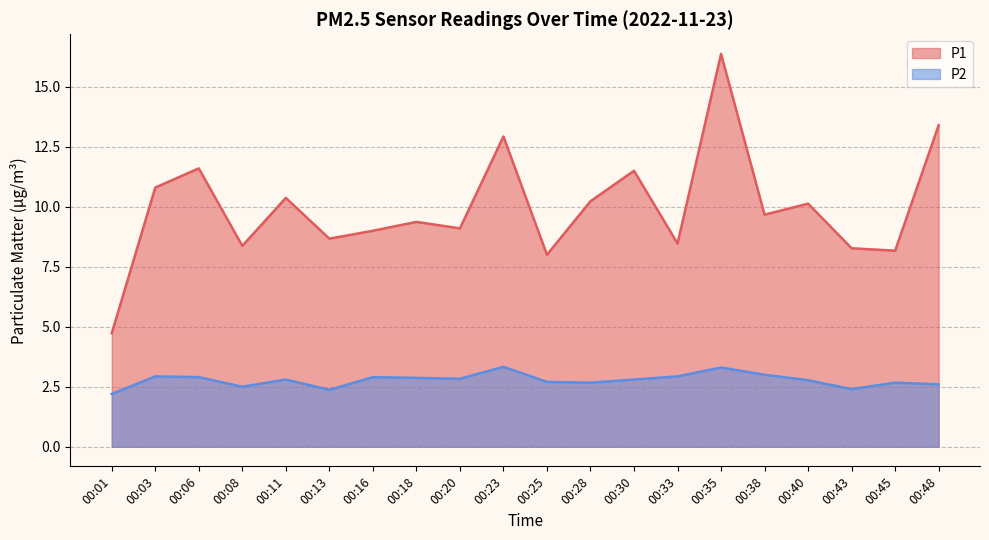

At 00:11, list the series in order from smallest to largest.

P2, P1